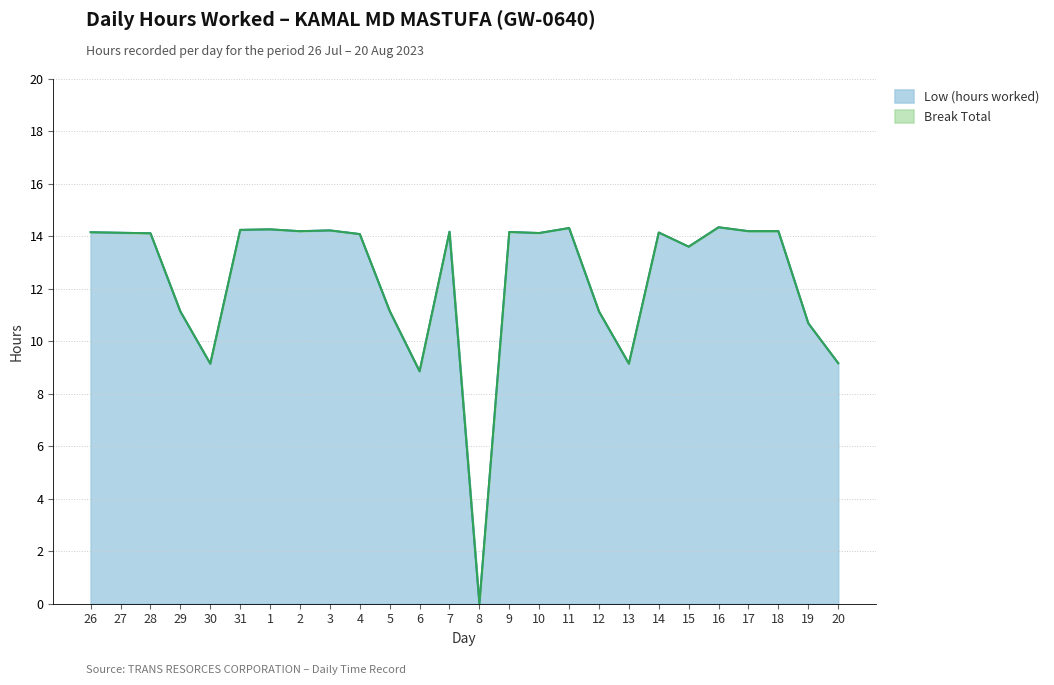

Does the chart display data point markers on the line(s)?

No